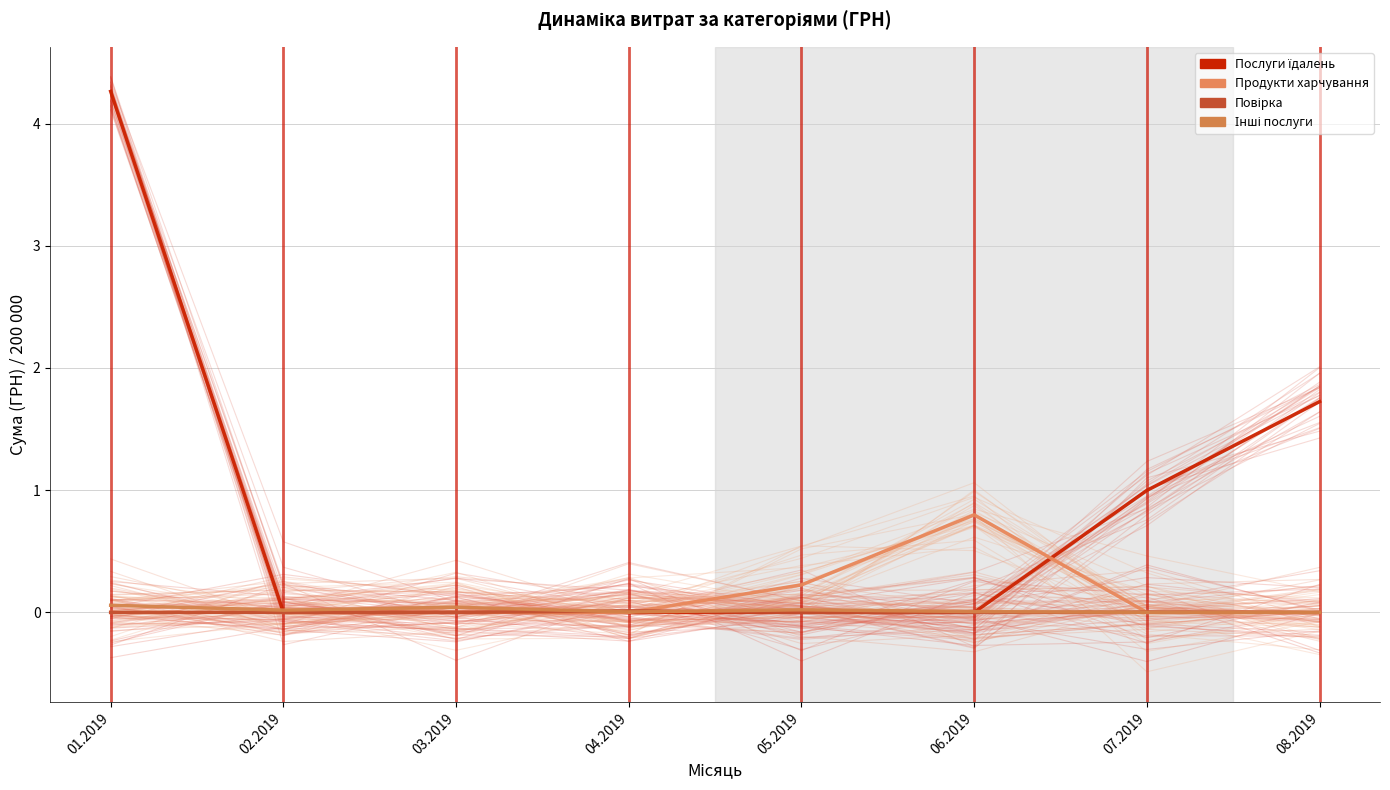

Count the Продукти харчування values in the range 0 to 1.

8